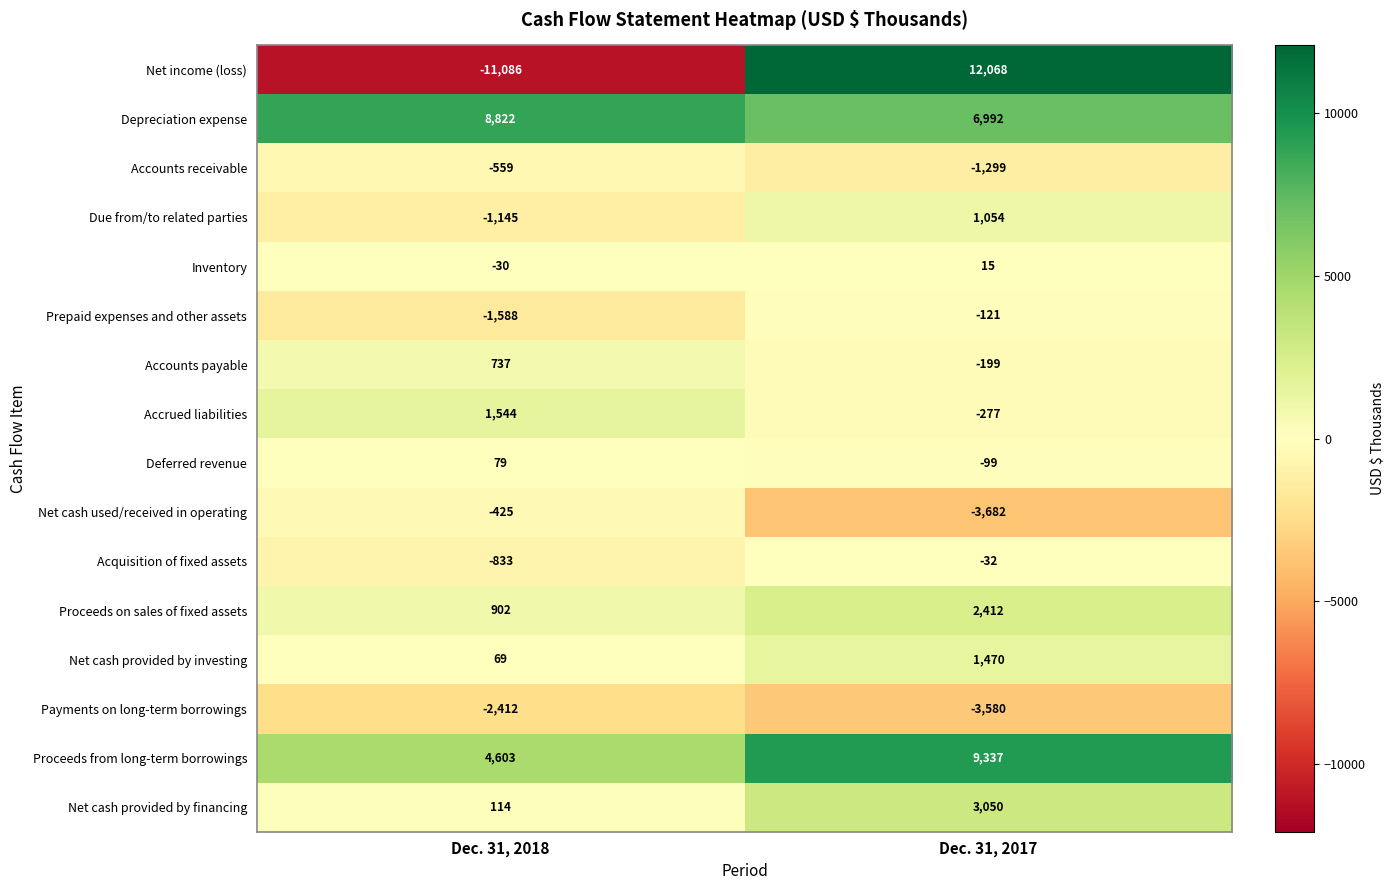

What is the smallest value displayed?

-11086